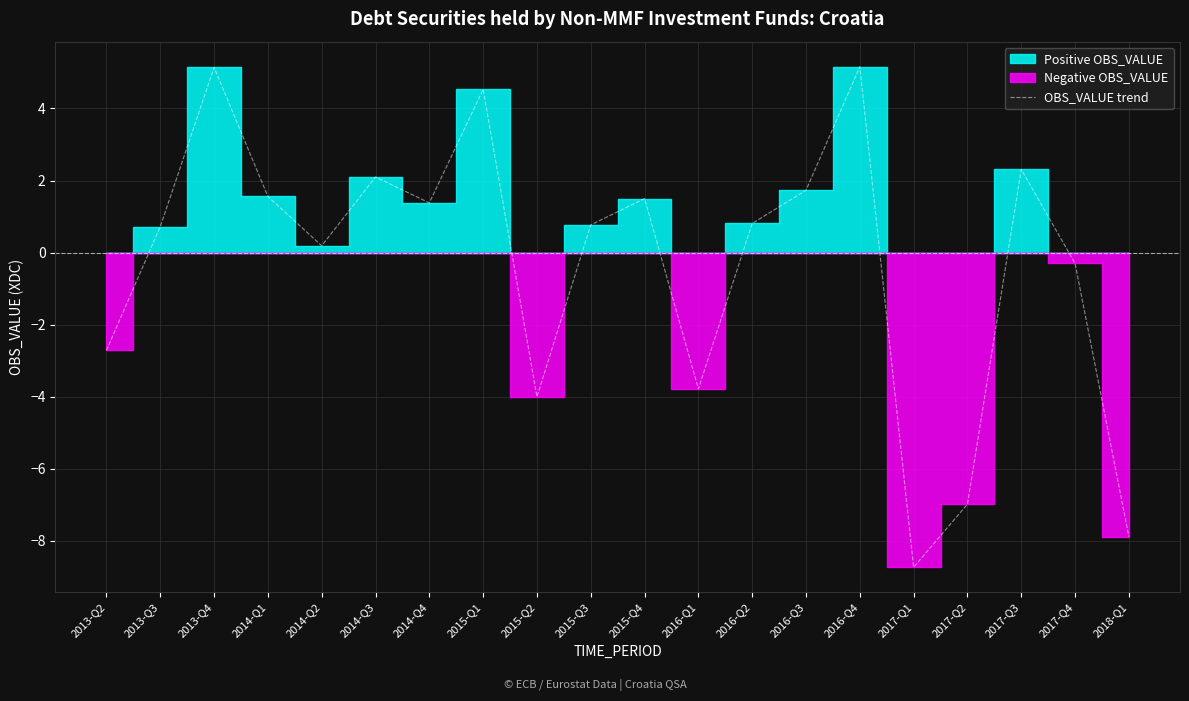

Is it true that the value at 2013-Q4 is 5.1?

True